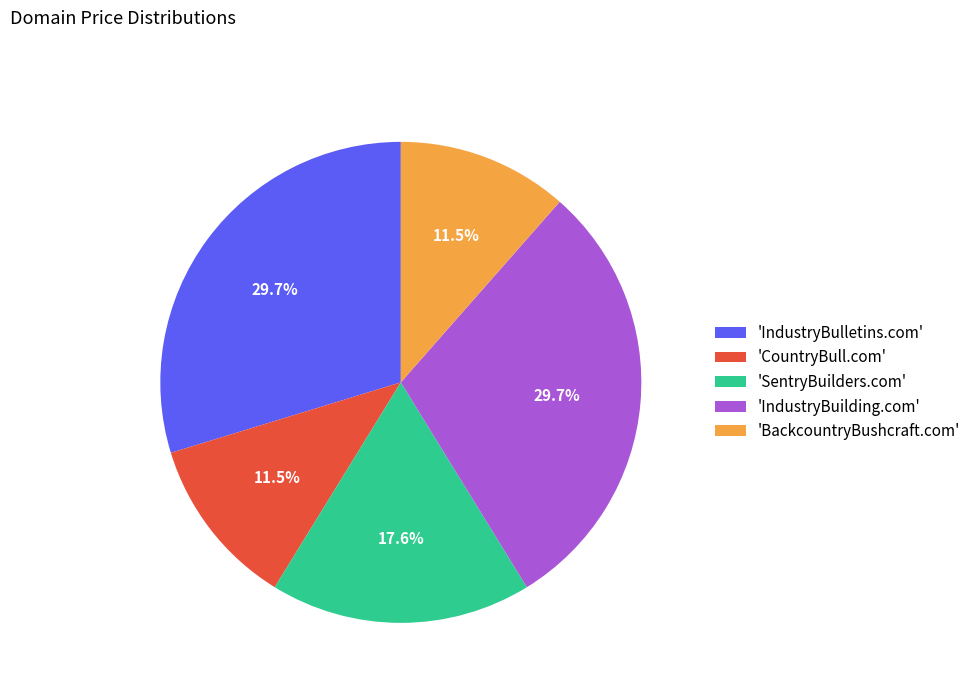

To the nearest percent, what is the difference between the largest and smallest slice percentages?

18%